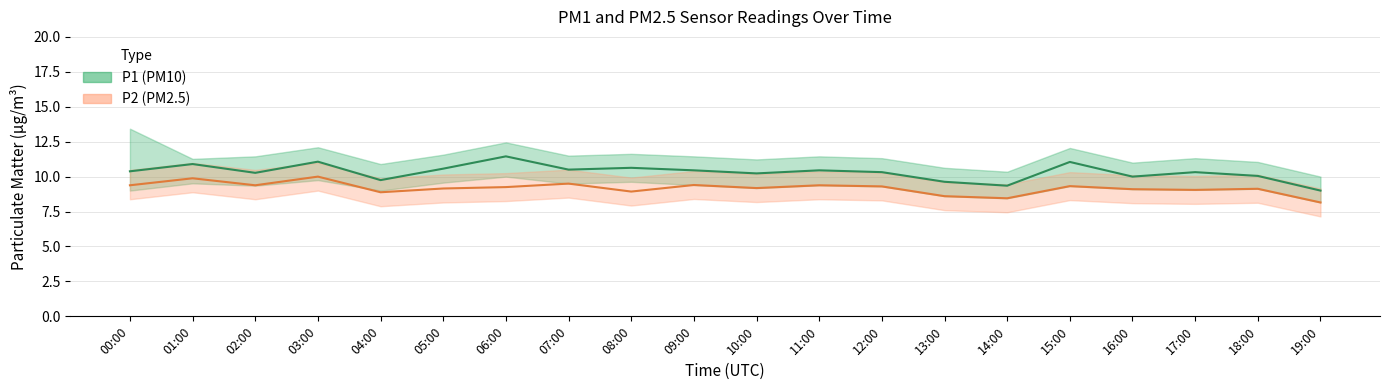

True or false: P1 (PM10) and P2 (PM2.5) cross at least once.

False